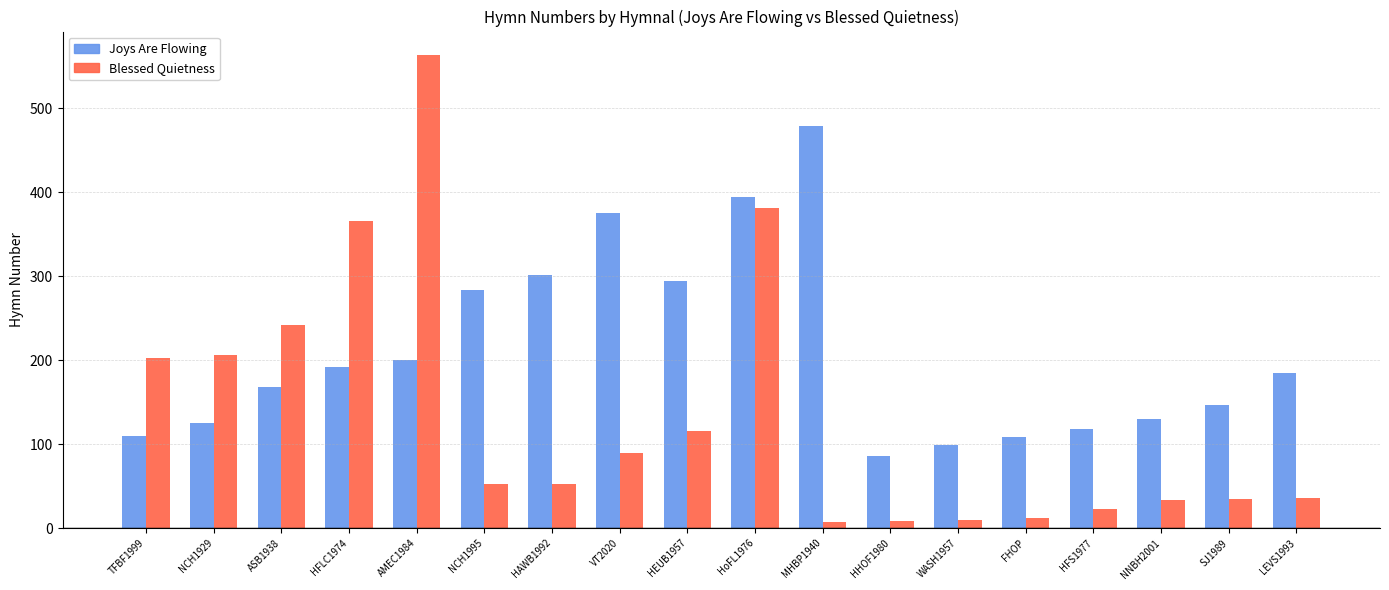

Count the number of categories in the chart.

18